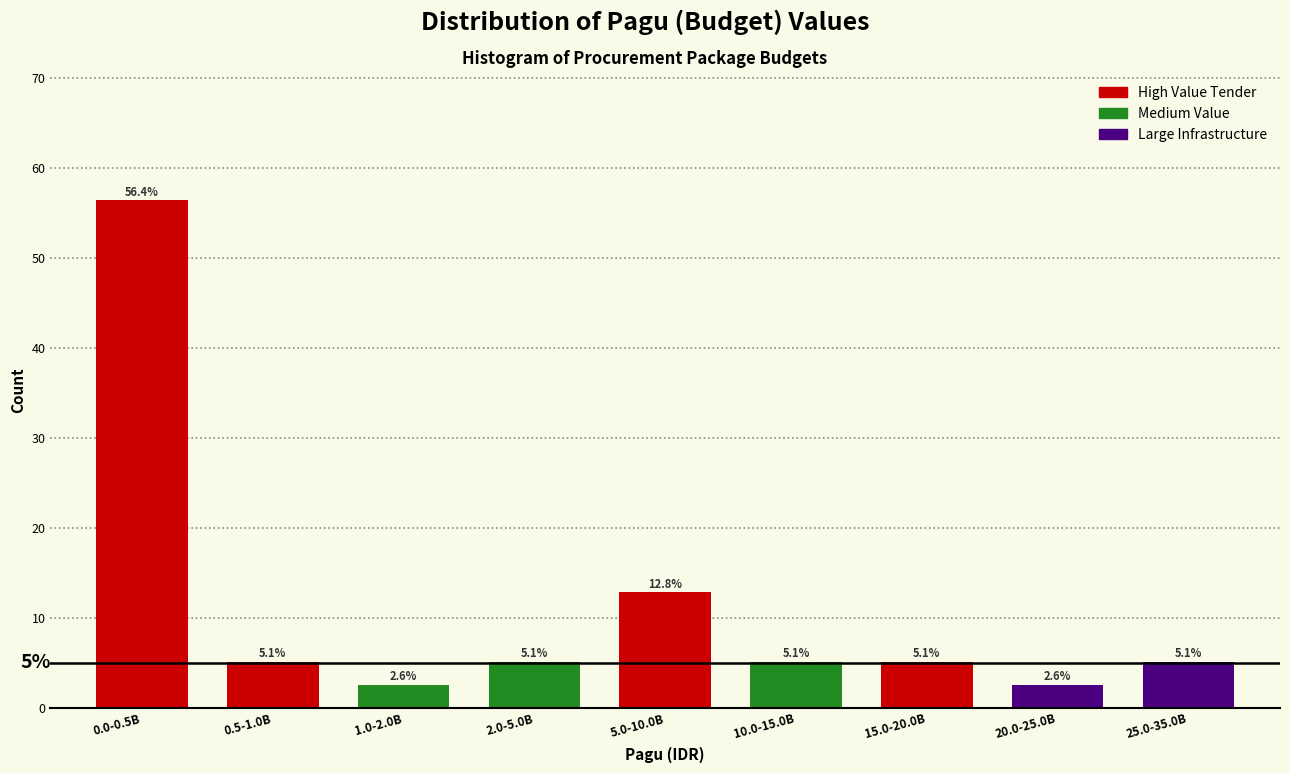

Reading right to left, list all the values displayed in this chart.

25.0-35.0B=5.1	20.0-25.0B=2.6	15.0-20.0B=5.1	10.0-15.0B=5.1	5.0-10.0B=12.8	2.0-5.0B=5.1	1.0-2.0B=2.6	0.5-1.0B=5.1	0.0-0.5B=56.4